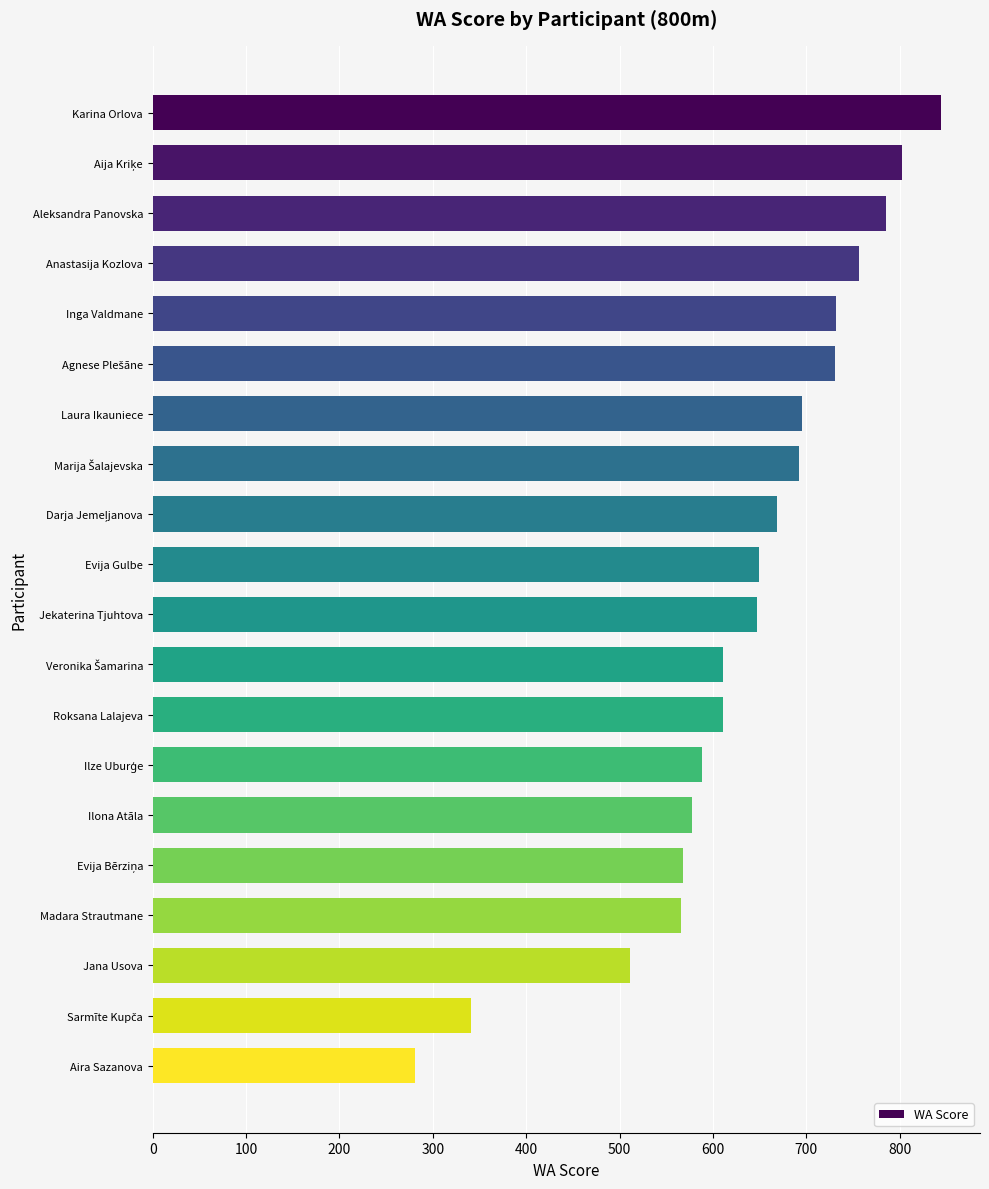

What is the greatest value displayed?

844